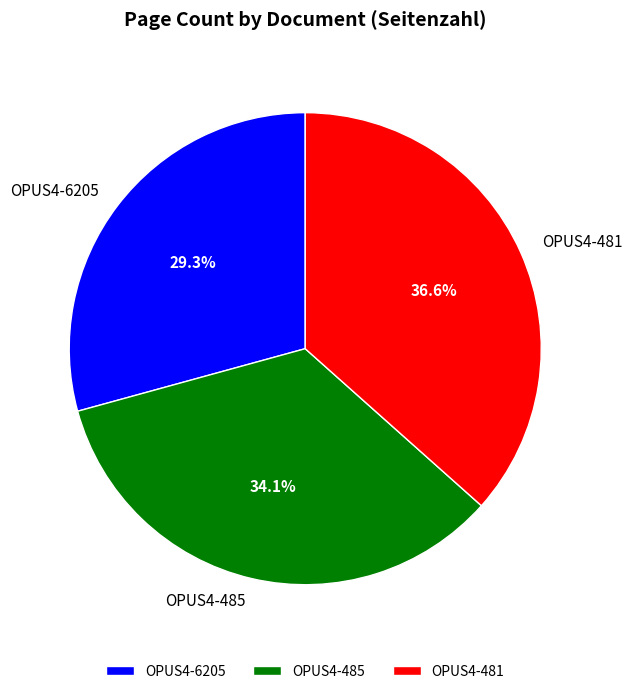

To the nearest percent, what is the average slice percentage?

33%